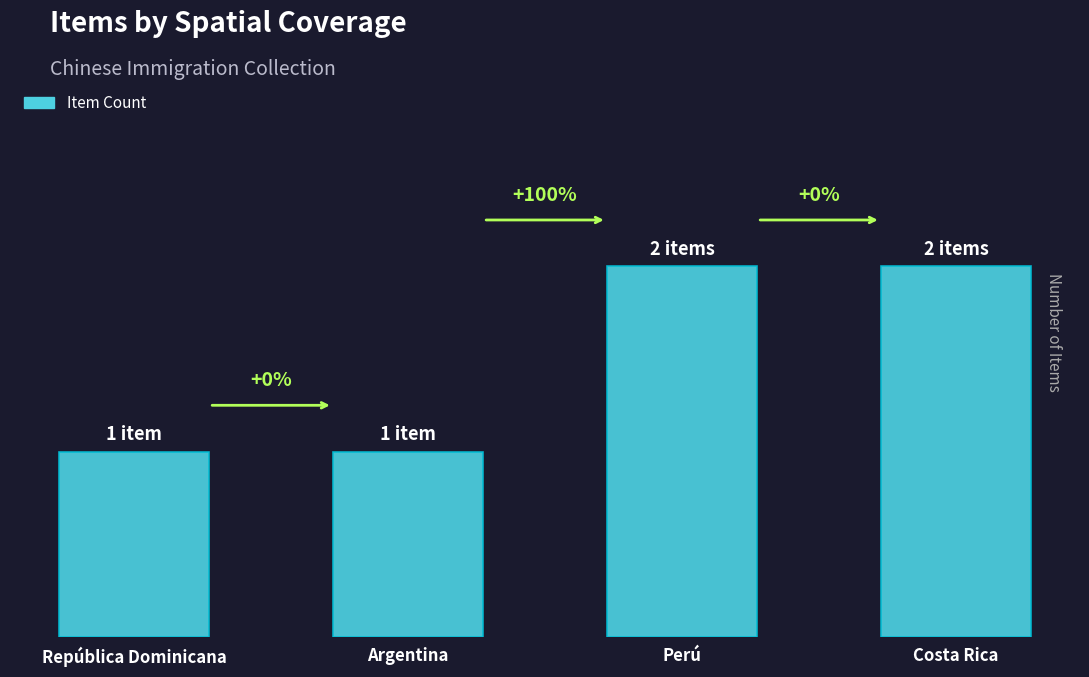

Are the bars horizontal?

No